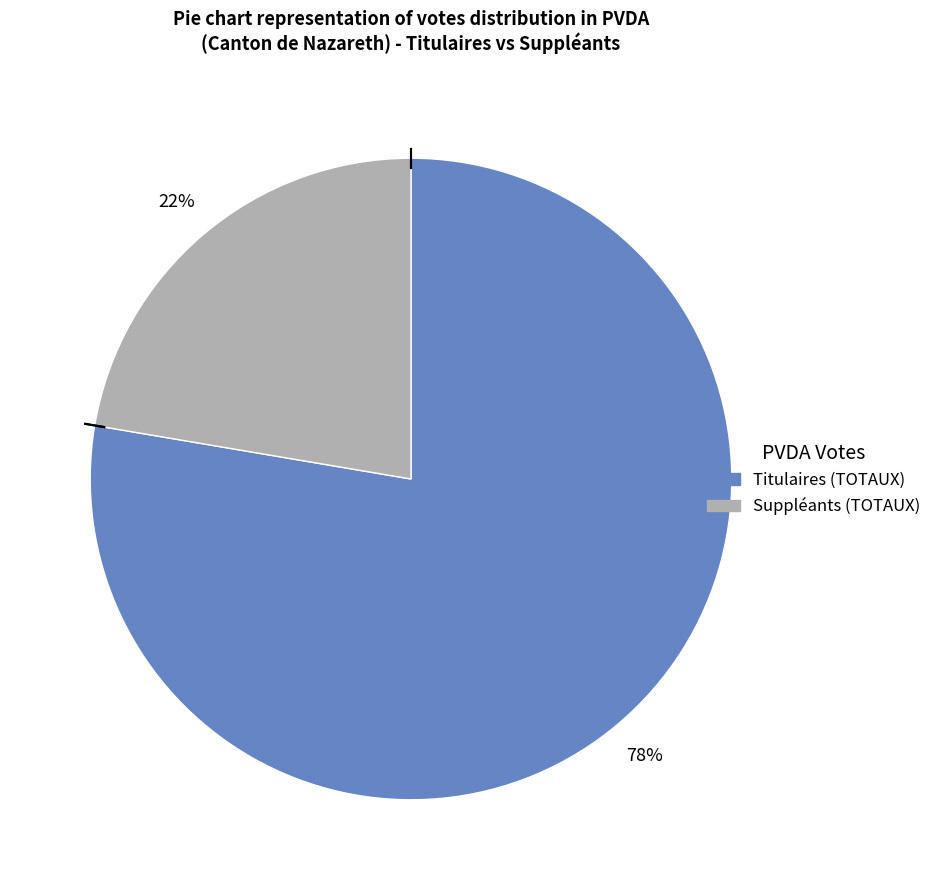

To the nearest percent, what portion does Suppléants (TOTAUX) represent?

22%